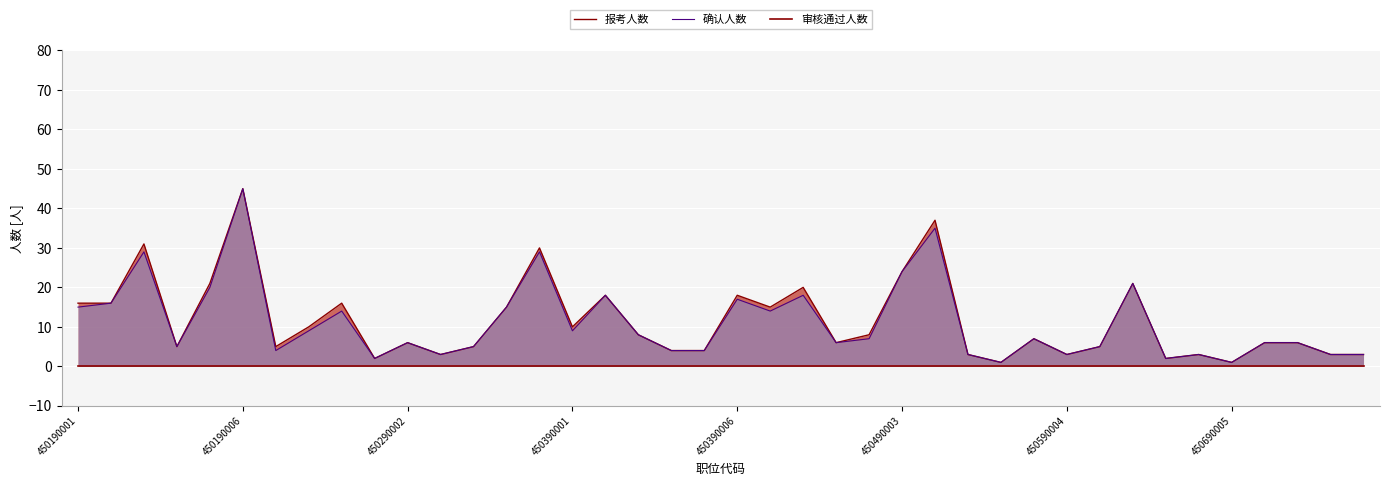

What is the highest value of the 确认人数 series?

45